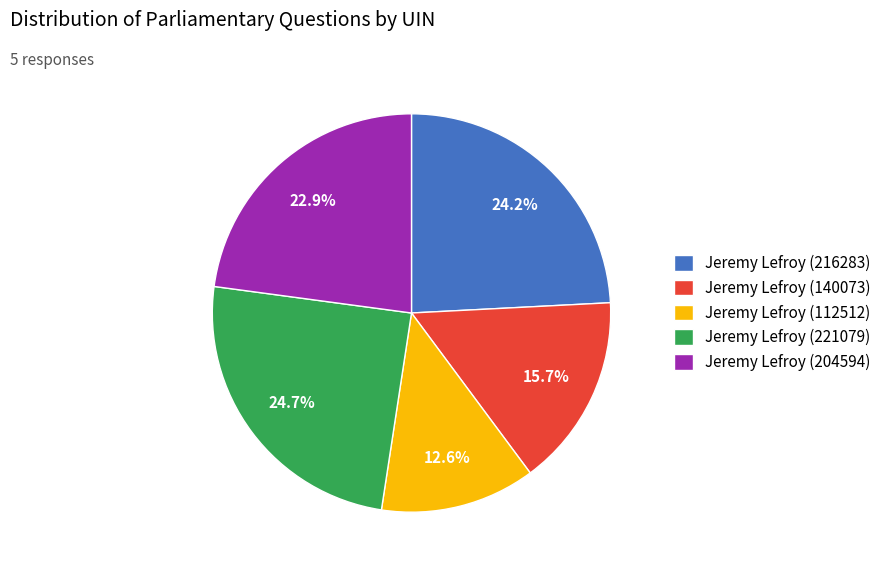

Rank the categories by value from lowest to highest.

Jeremy Lefroy (112512), Jeremy Lefroy (140073), Jeremy Lefroy (204594), Jeremy Lefroy (216283), Jeremy Lefroy (221079)